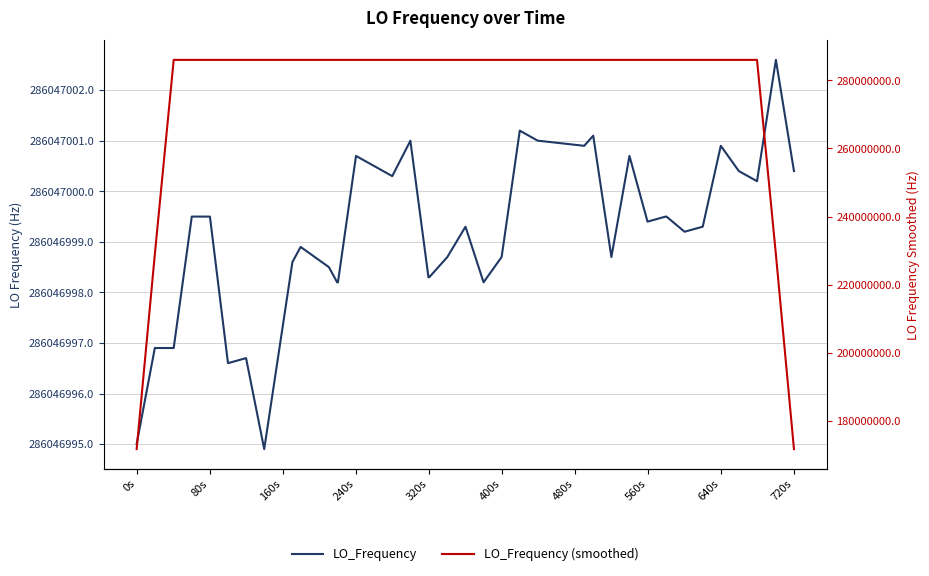

What is the average value of the LO_Frequency series?

286046999.2